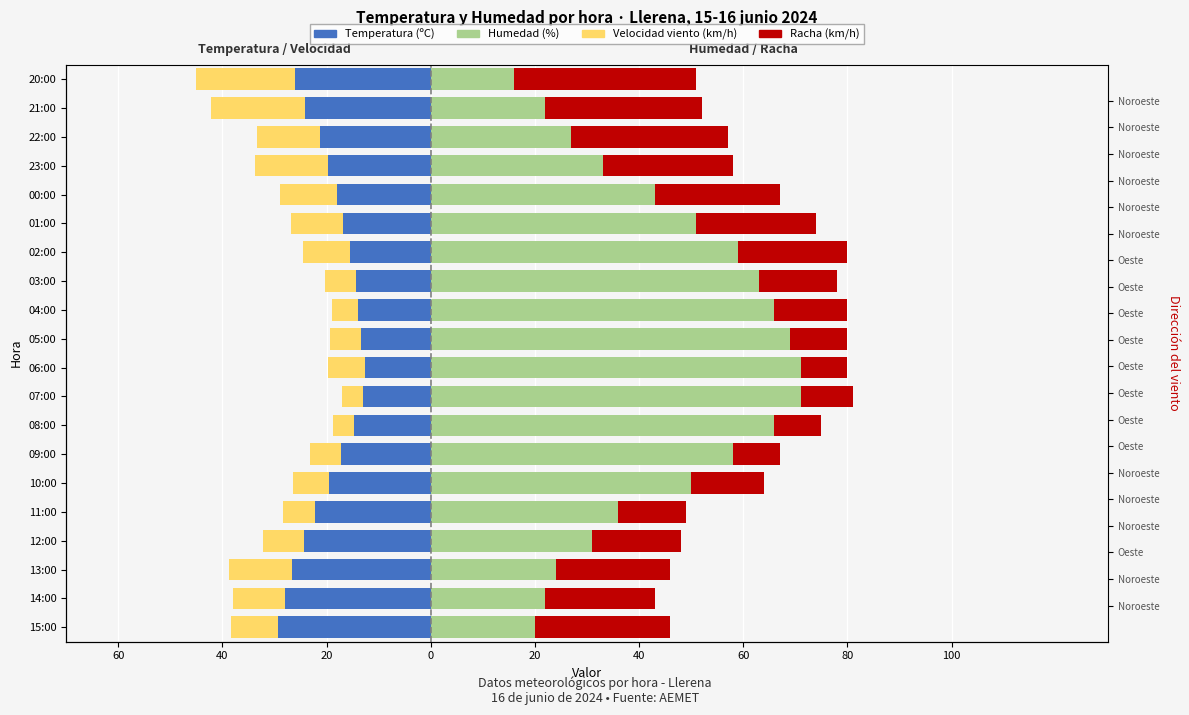

How many groups of bars are there?

20